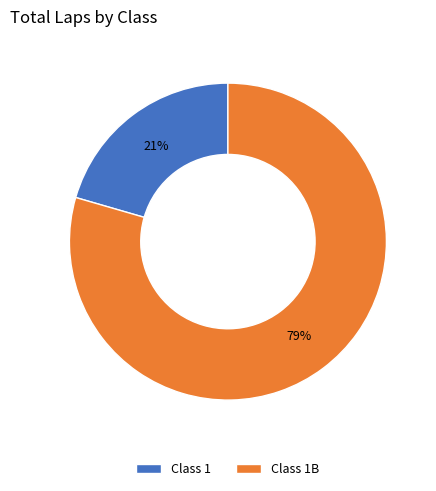

True or false: Class 1 accounts for 12% of the total.

False